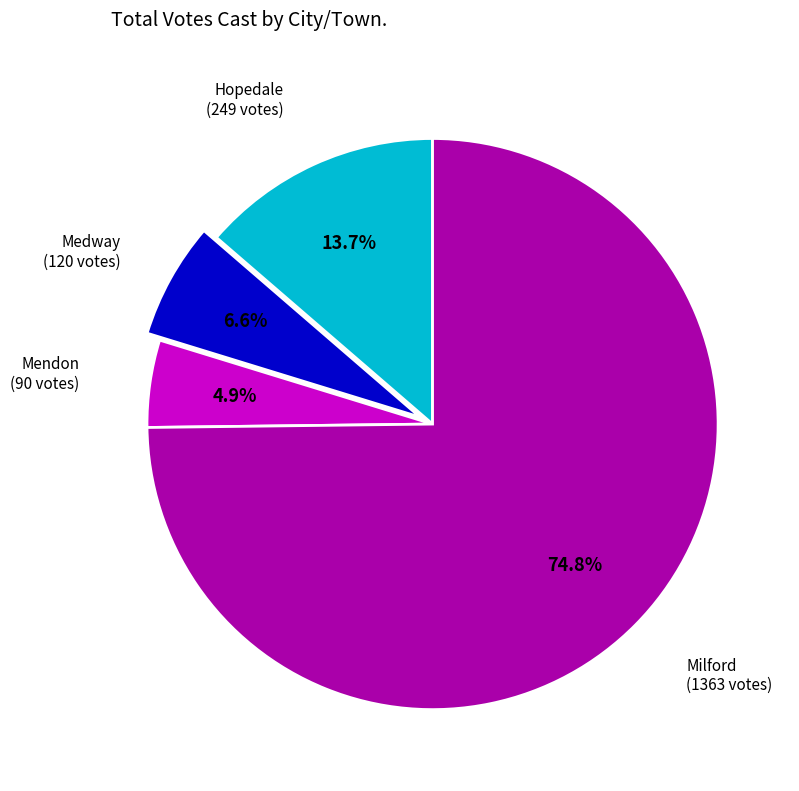

Is there a majority slice in this chart?

Yes